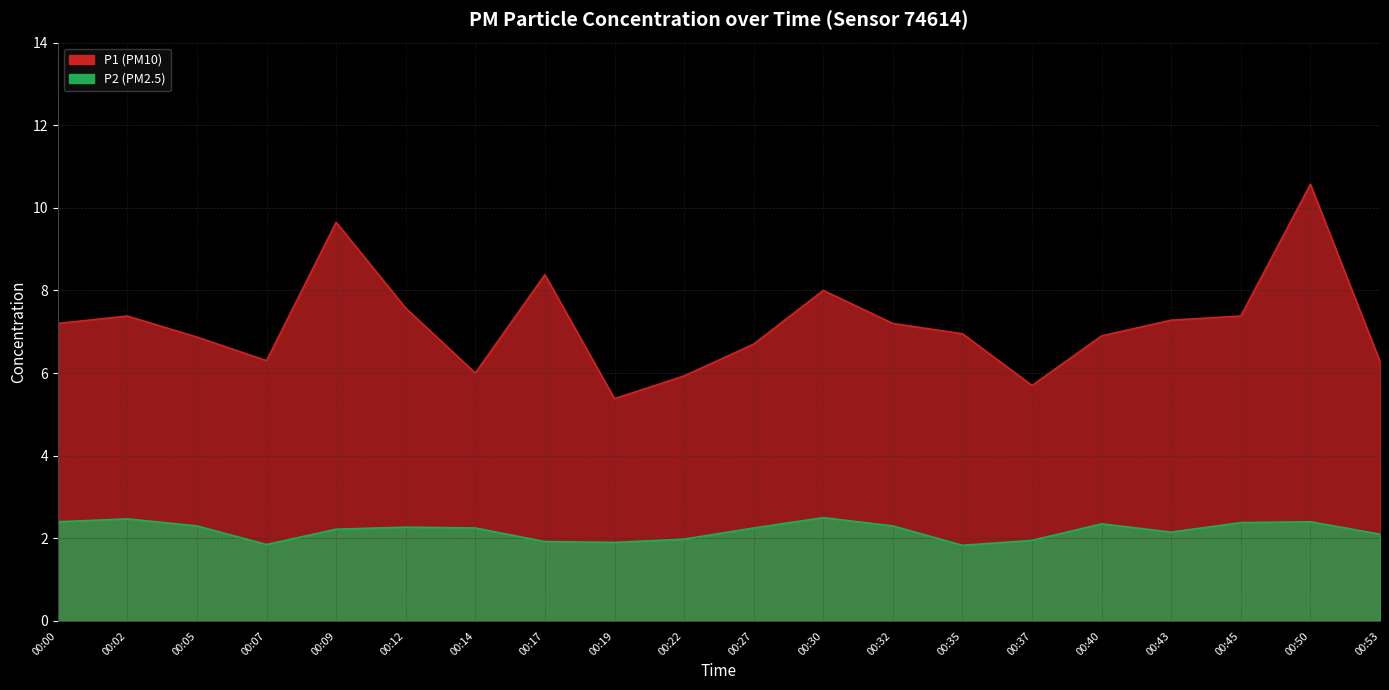

Rank the series by their maximum value, from lowest to highest.

P2, P1